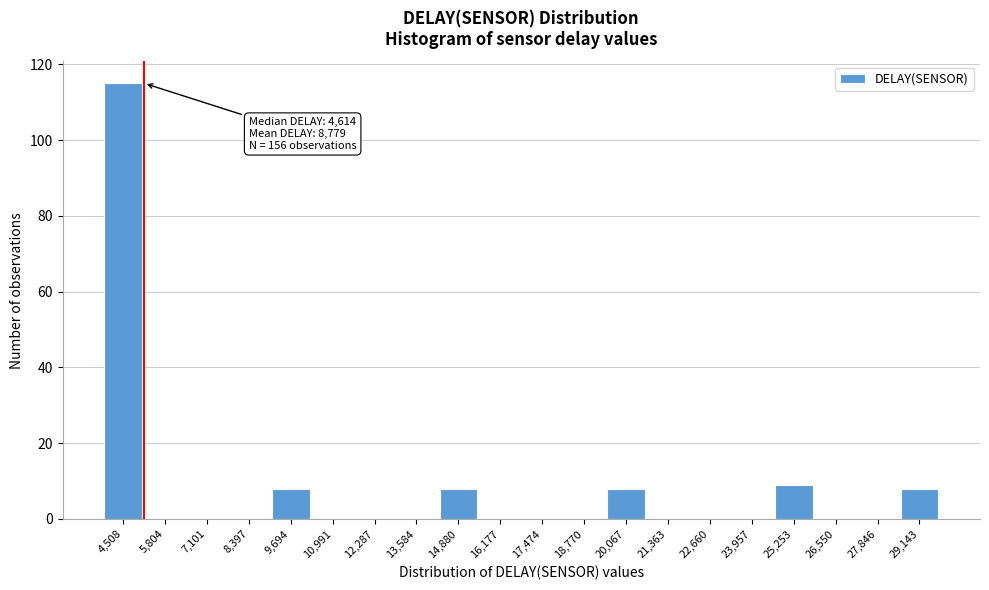

Reading left to right, list all the values displayed in this chart.

4,508=115	5,804=0	7,101=0	8,397=0	9,694=8	10,991=0	12,287=0	13,584=0	14,880=8	16,177=0	17,474=0	18,770=0	20,067=8	21,363=0	22,660=0	23,957=0	25,253=9	26,550=0	27,846=0	29,143=8